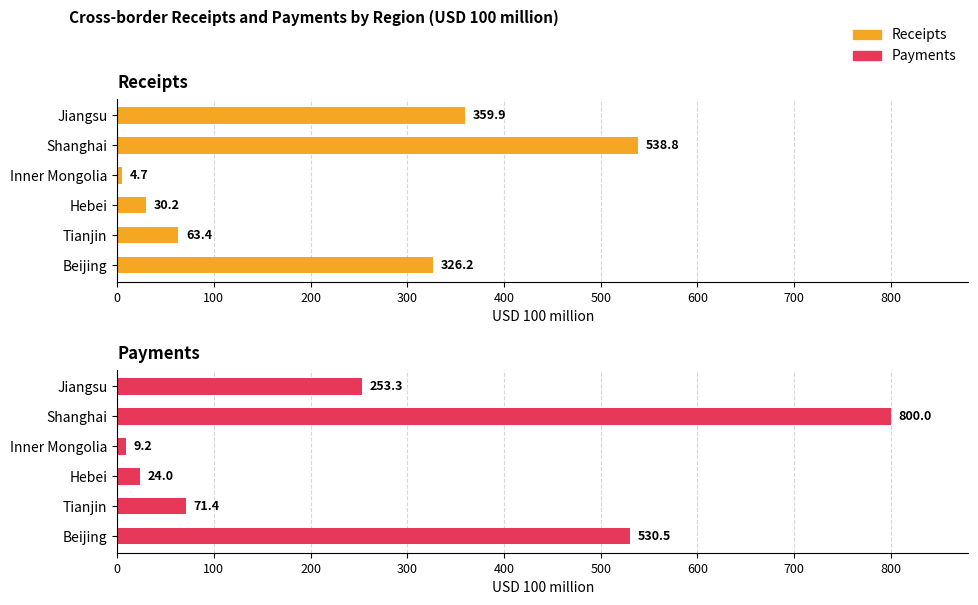

How many values in the Receipts series are below 326?

3